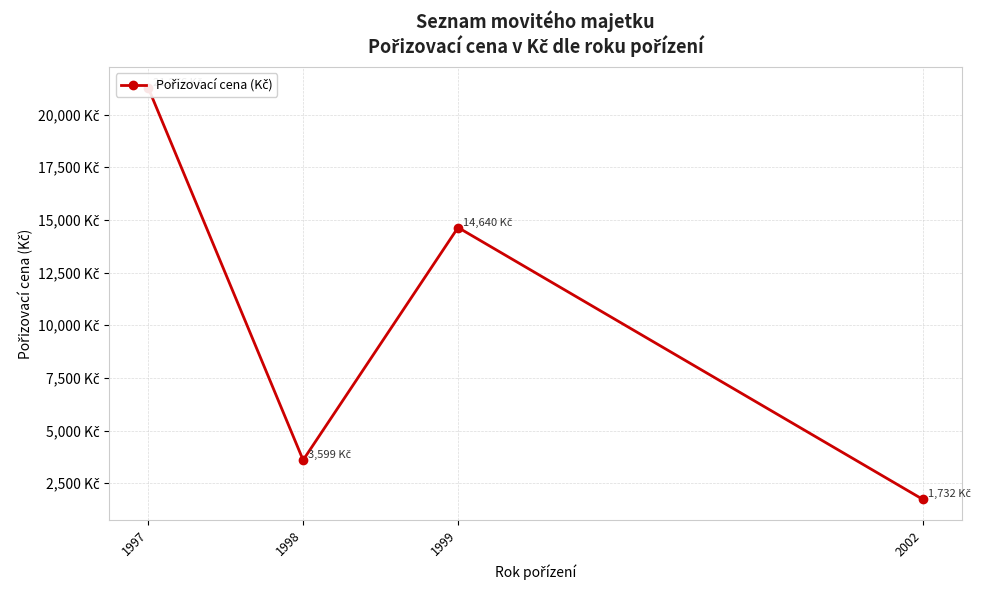

What is the value of the 3rd point from the left?

14640.0